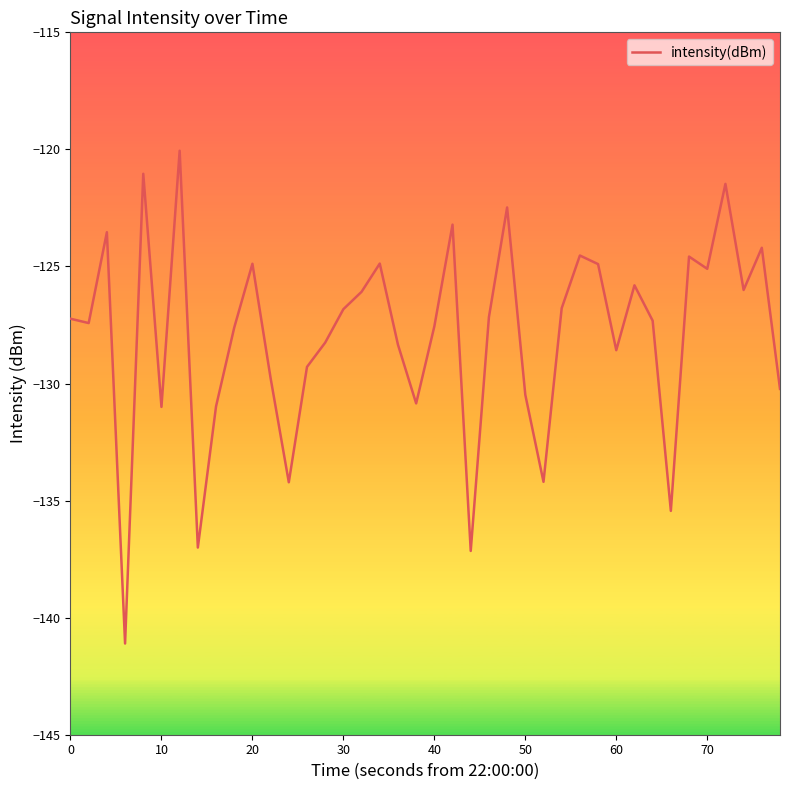

What is the smallest value displayed?

-141.1